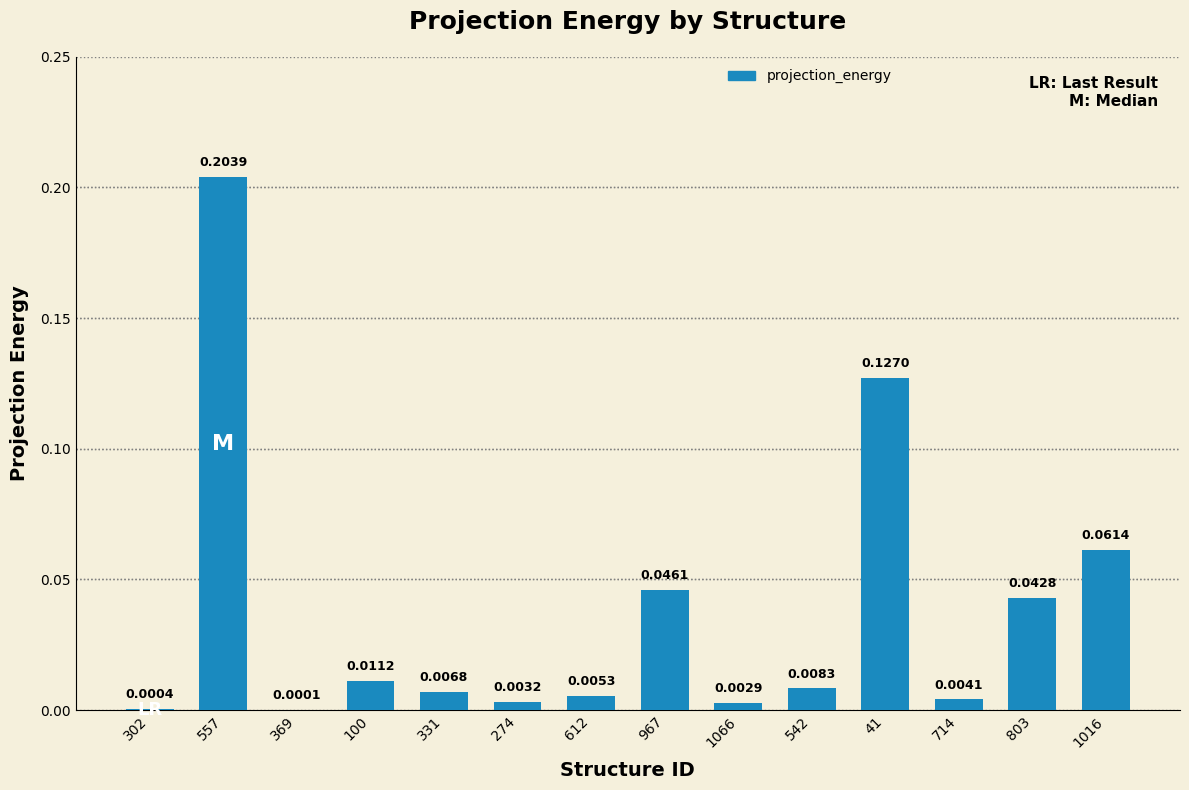

Which has a higher value, 1016 or 714?

1016